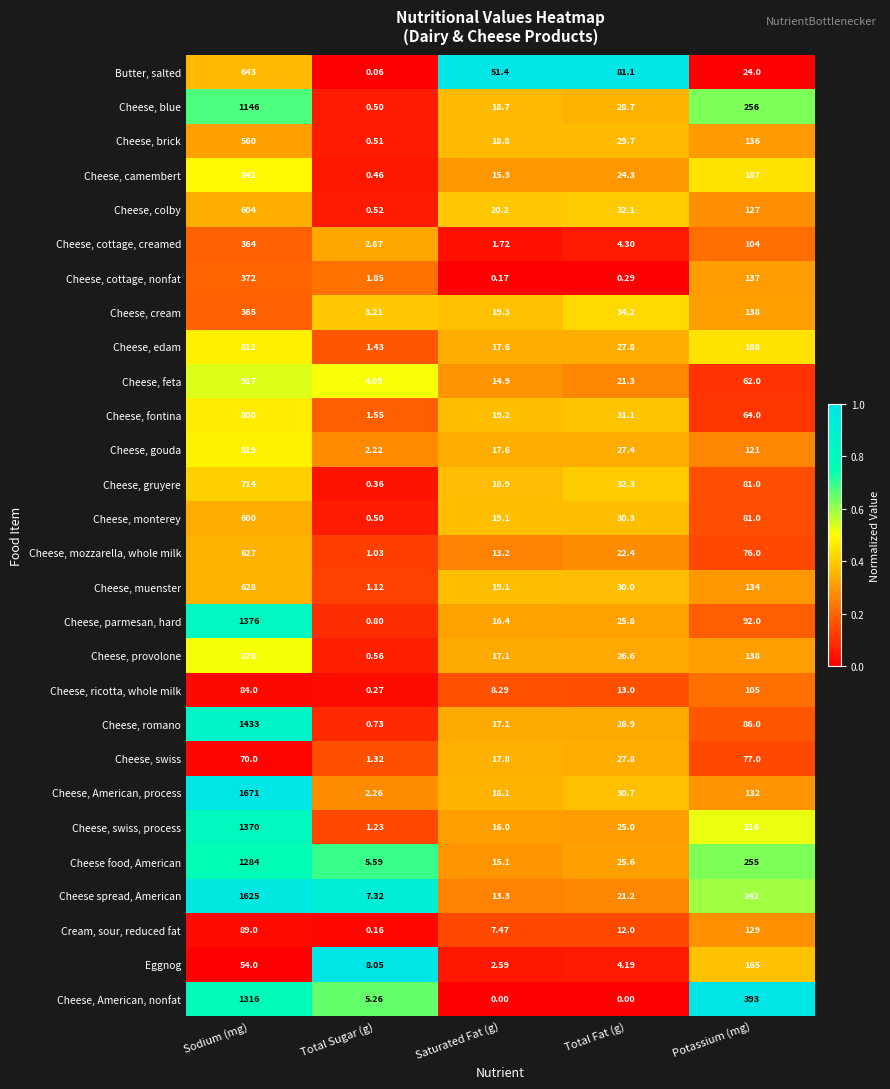

Where does the Cheese, colby series first go above 32?

Sodium (mg)